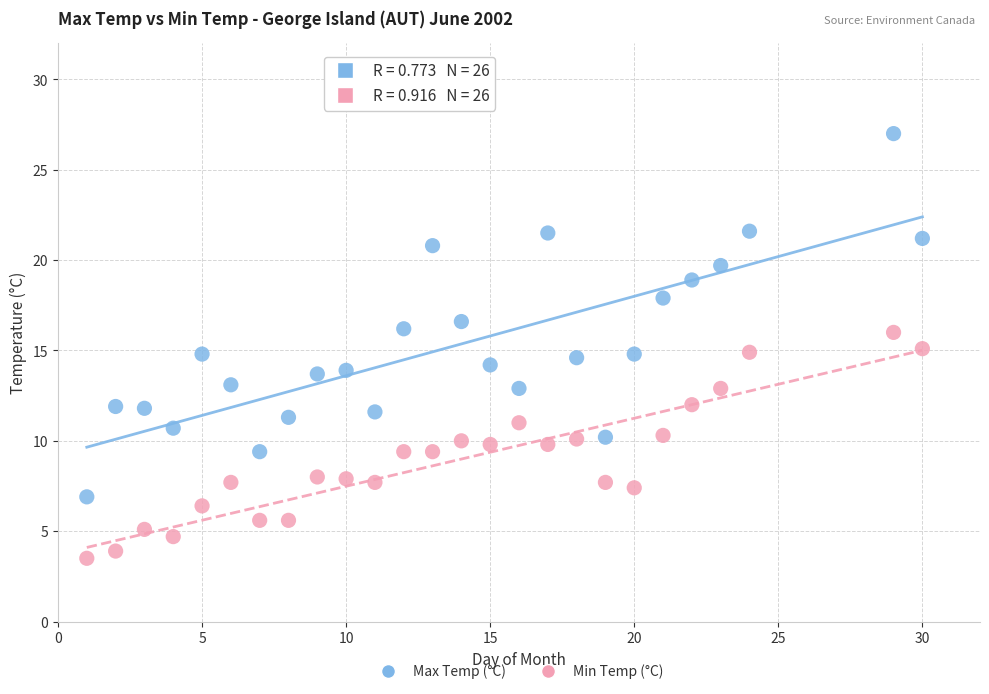

Across all data points, what is the range of Y values (max minus min)?

23.5